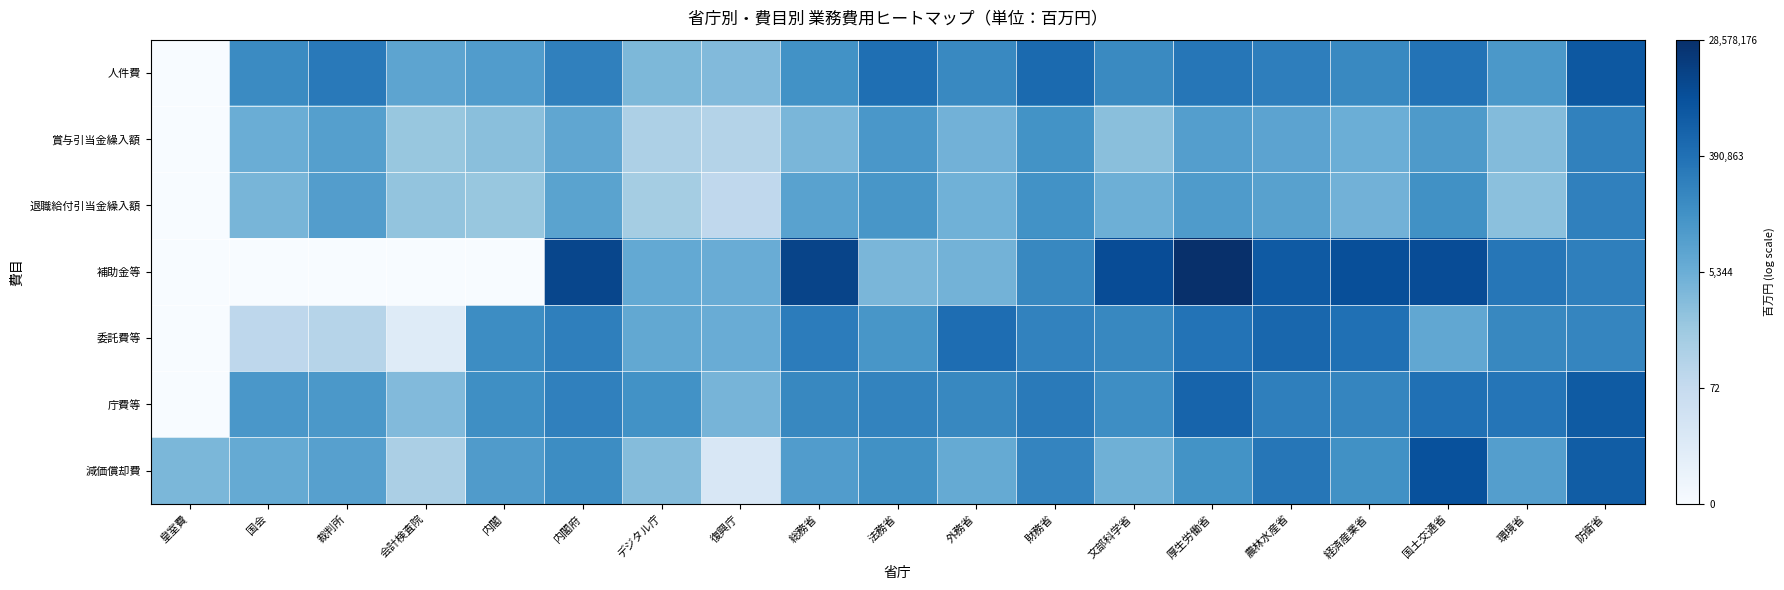

At which category is the sum across all series the highest?

防衛省